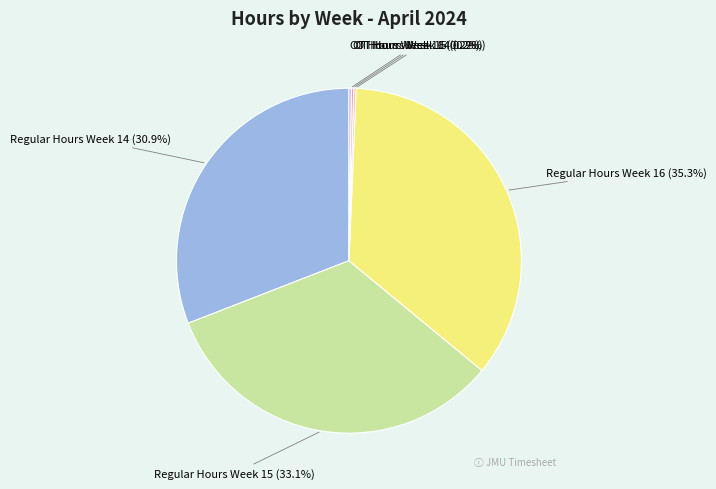

To the nearest percent, what is the difference between the largest and smallest slice percentages?

35%